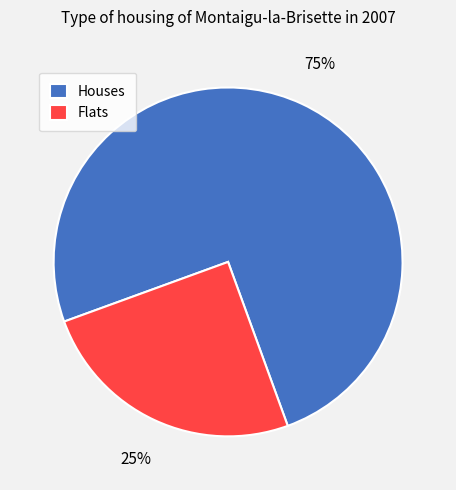

To the nearest percent, what portion does Houses represent?

75%